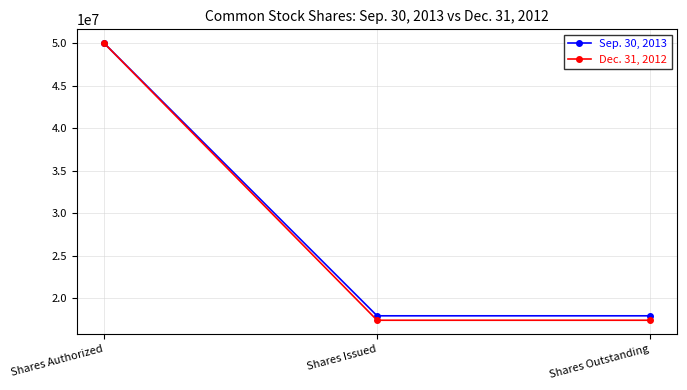

Does the chart have visible grid lines?

Yes